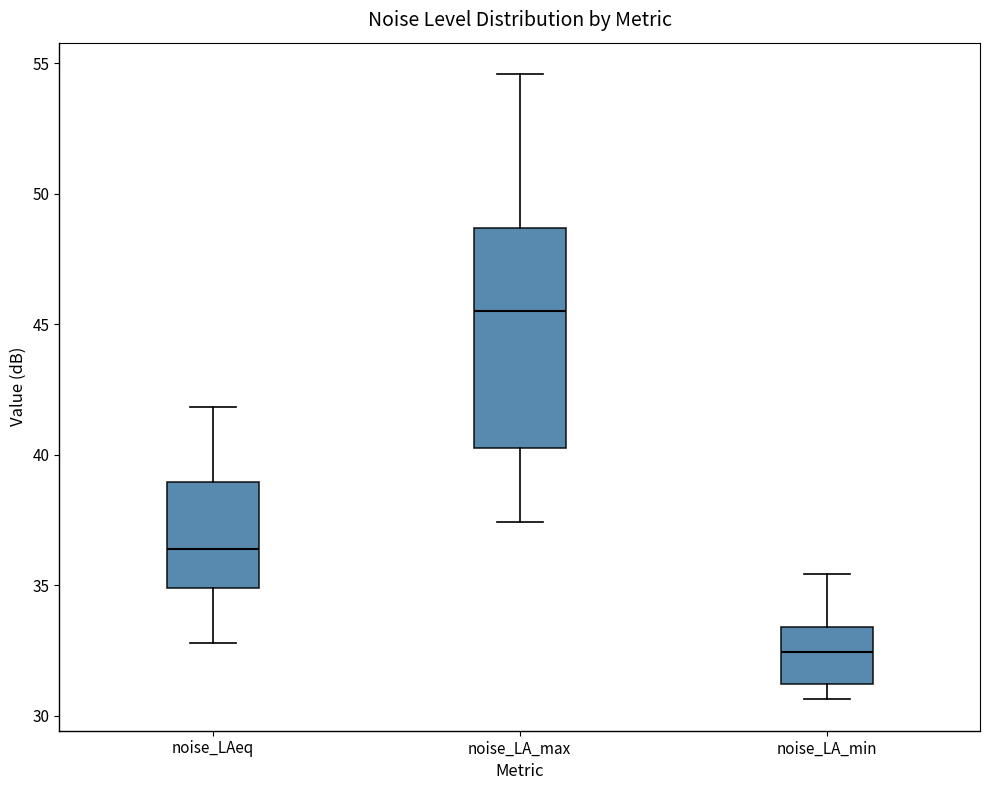

Which box has the lowest median line?

noise_LA_min